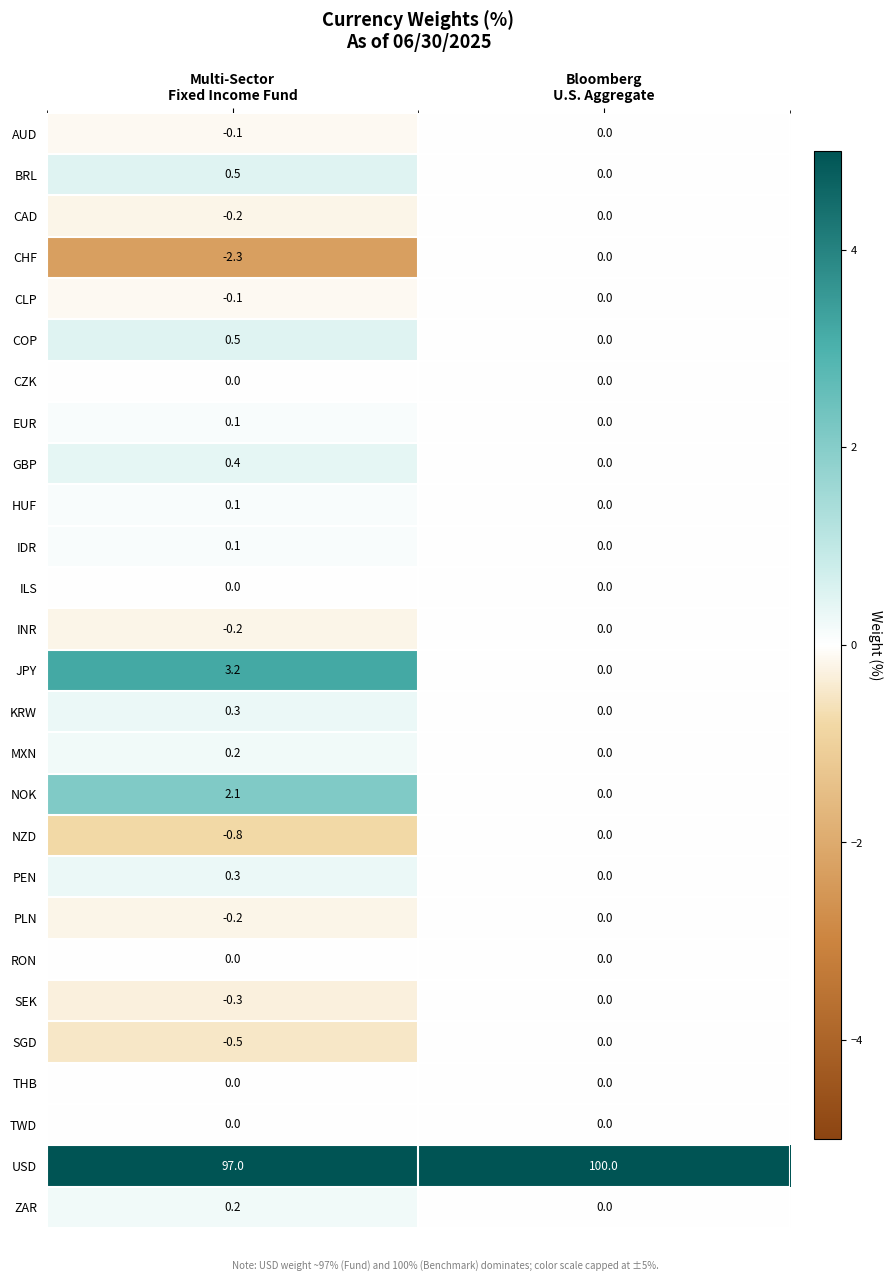

How many data points does each series have?

2